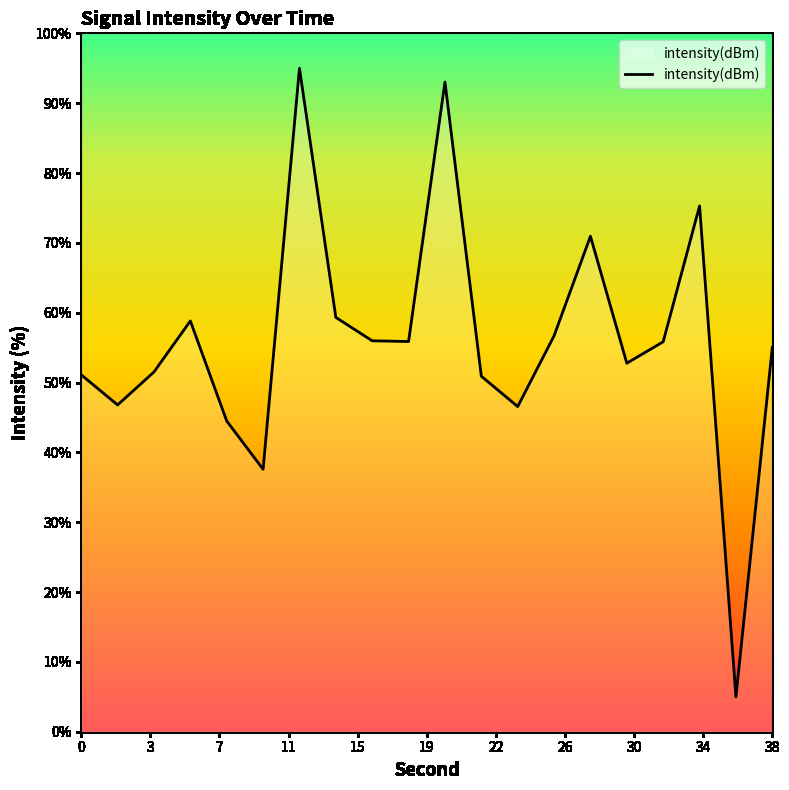

What is the maximum value shown in the chart?

95.0